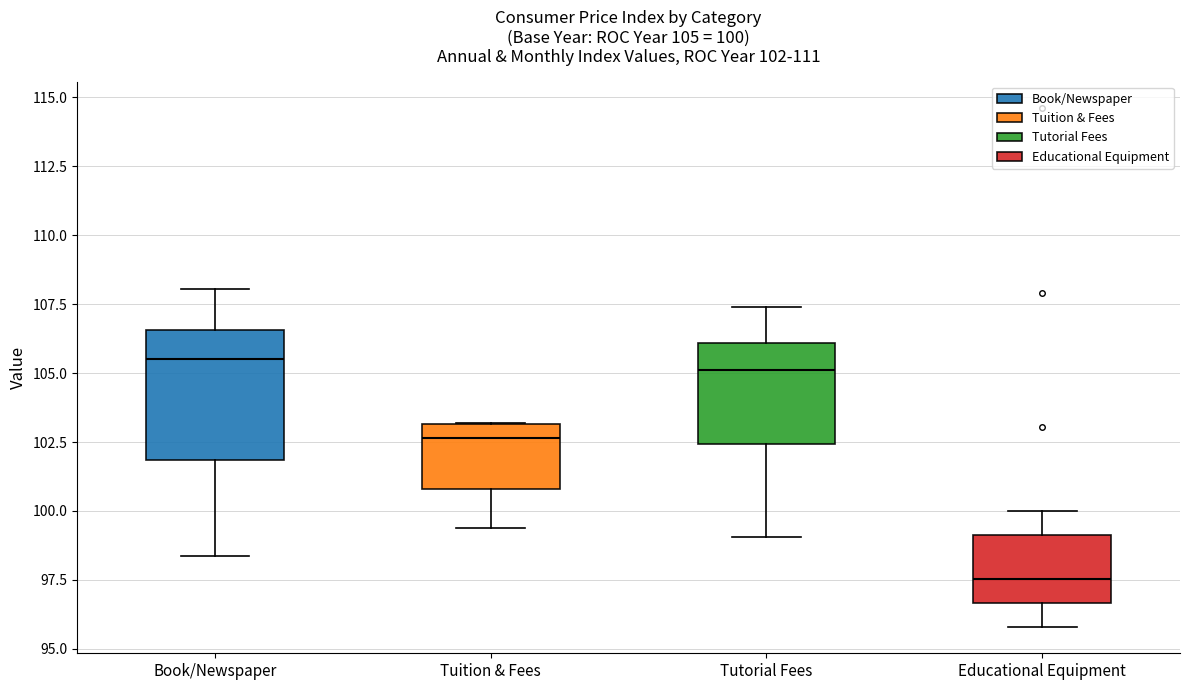

Comparing the boxes themselves (not the whiskers), which one is the tallest?

Book/Newspaper